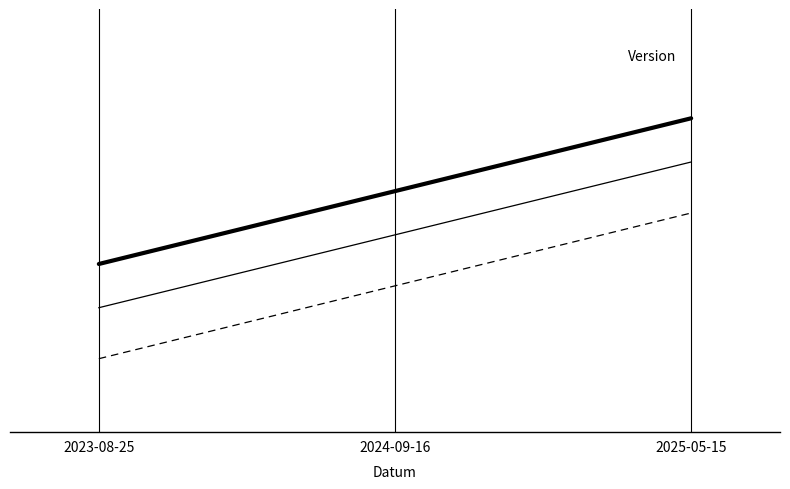

True or false: the data shows 1.9 at 2024-09-16.

False